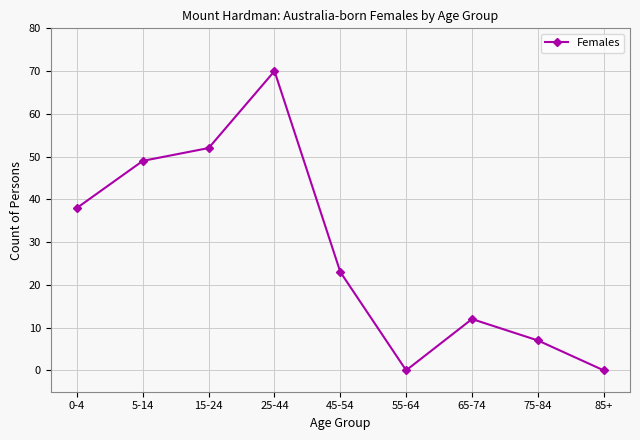

Which category has the highest value across all series?

25-44